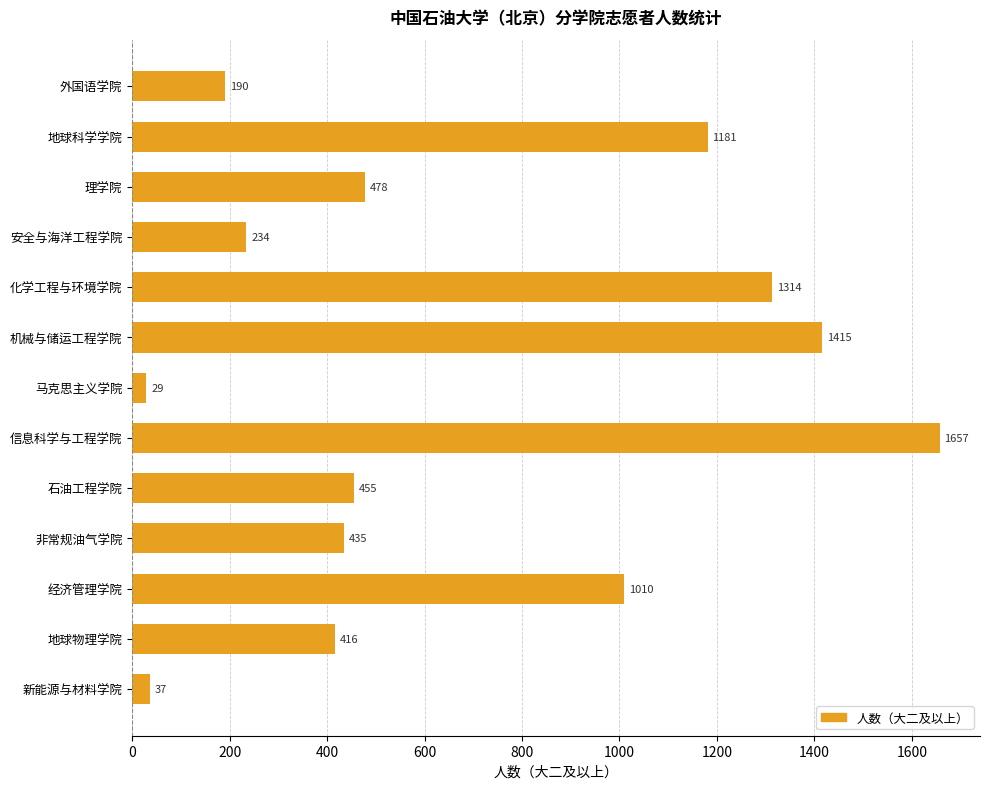

At which category does the chart reach its peak across all series?

信息科学与工程学院